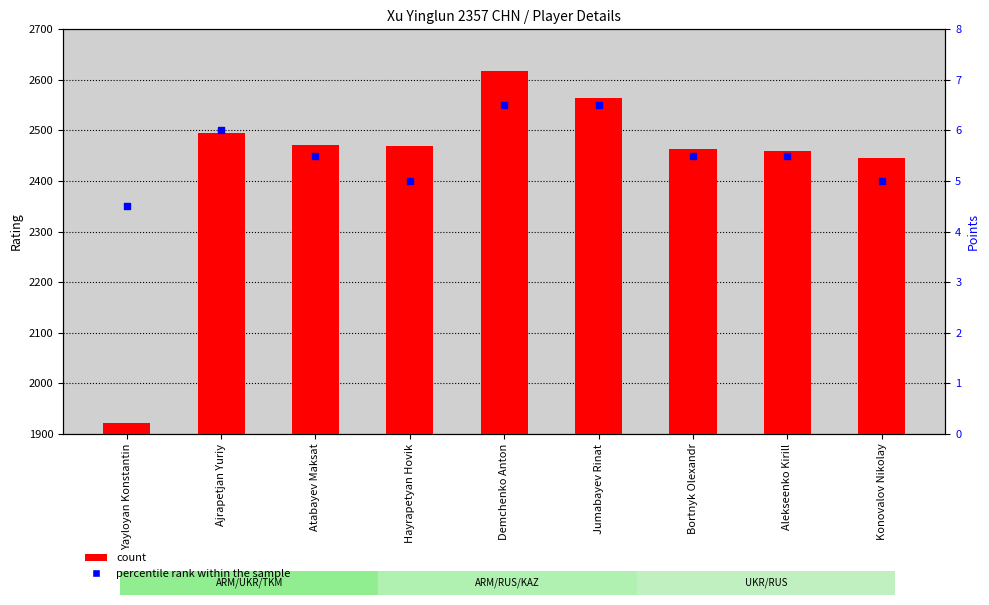

What are all the series names shown in the legend?

count, percentile rank within the sample